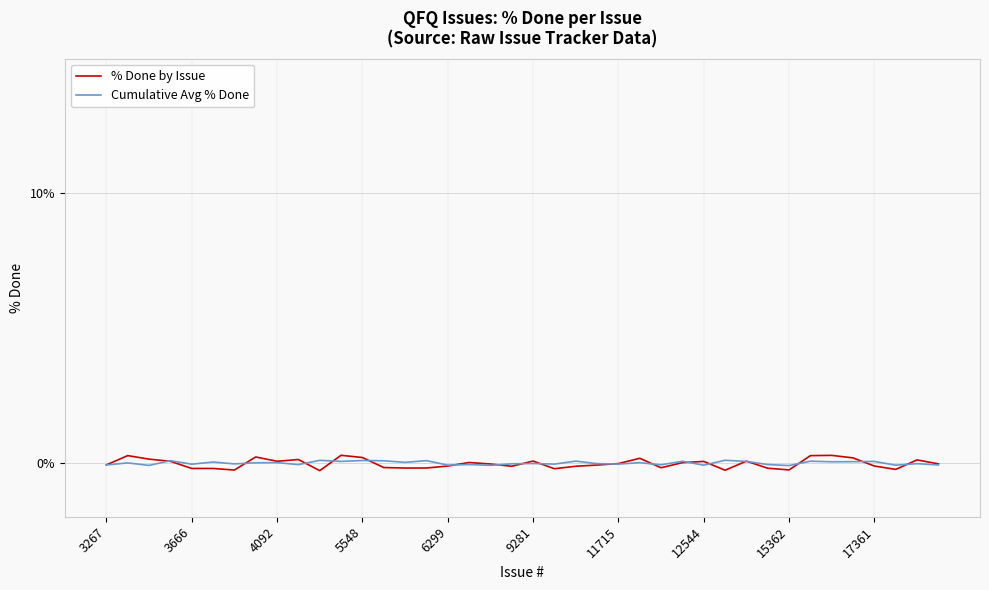

Which series has the widest spread of values?

% Done by Issue